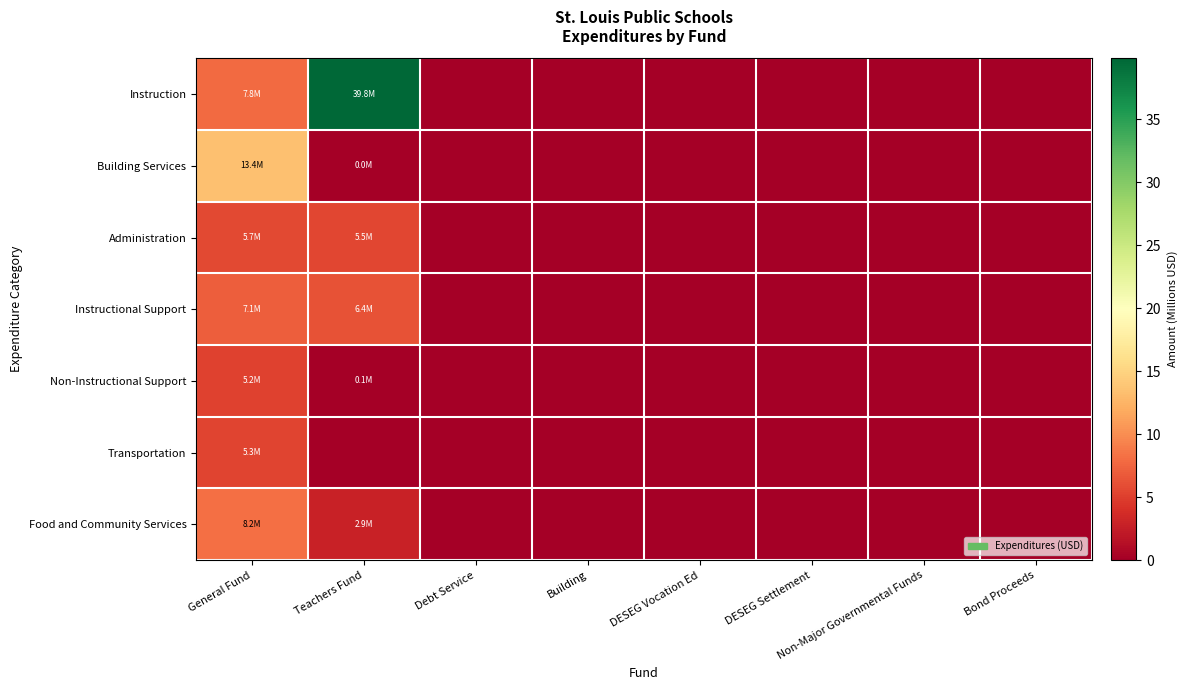

Which label corresponds to the largest value in the chart?

Teachers Fund